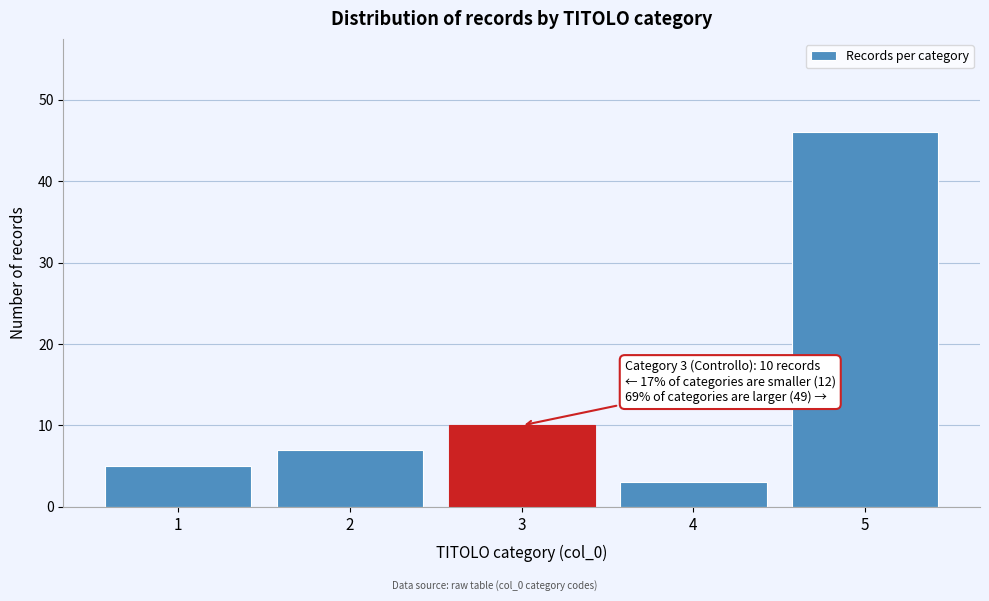

Reading left to right, what are all the values shown in this chart?

1=5	2=7	3=10	4=3	5=46